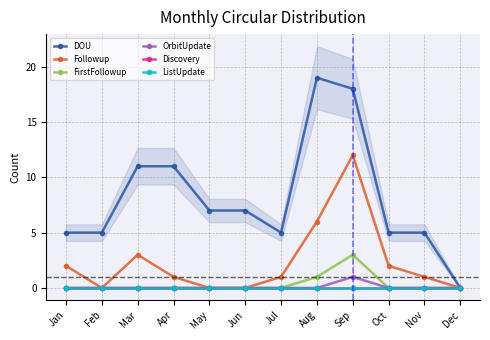

How many interior local valleys does the DOU series have?

1